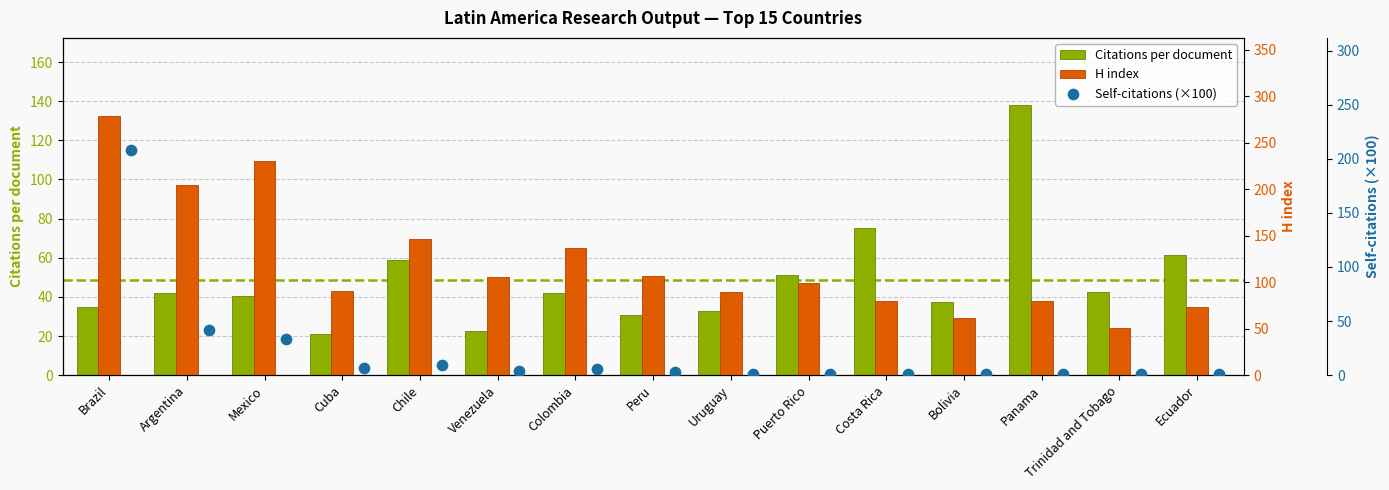

What are all the series names shown in the legend?

Citations per document, H index, Self-citations (×100)